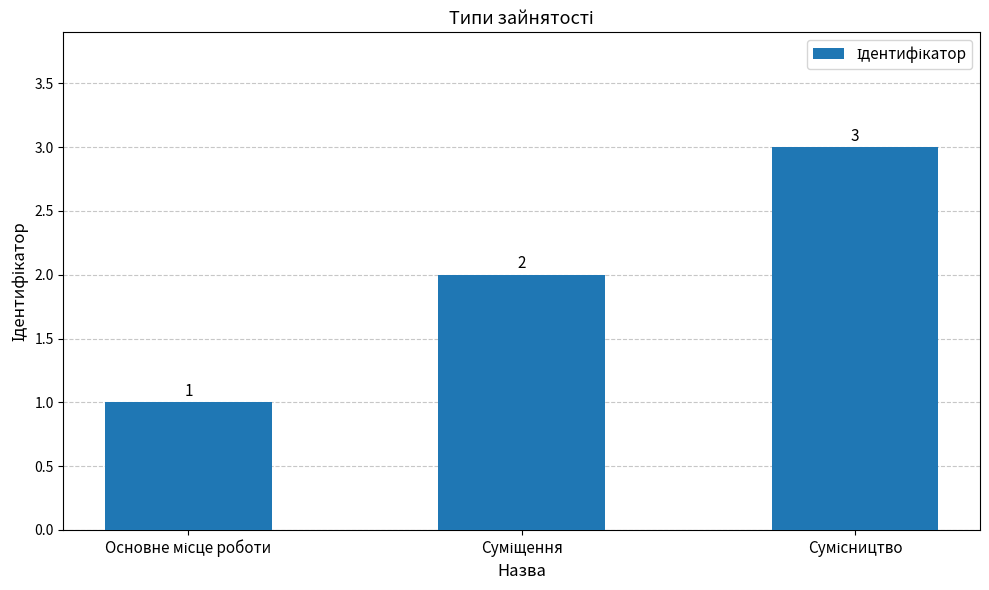

What is the value of the 1st bar from the left?

1